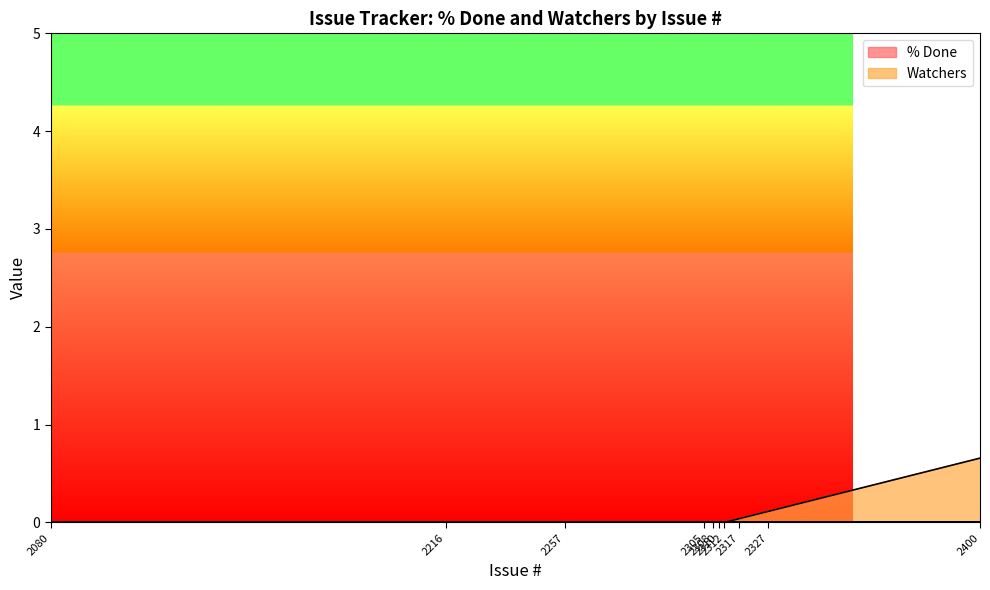

Where is the data nearest to the value 0?

2080